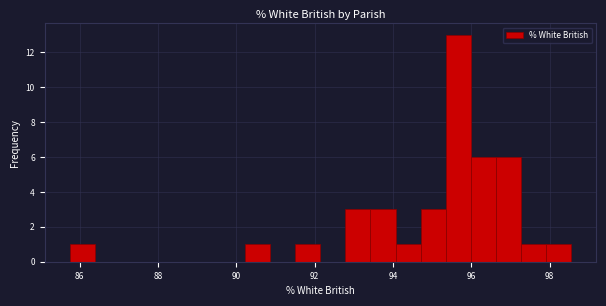

Around what value on the x-axis is the tallest bar? Give the approximate position of its centre, as read against the axis.

95.6